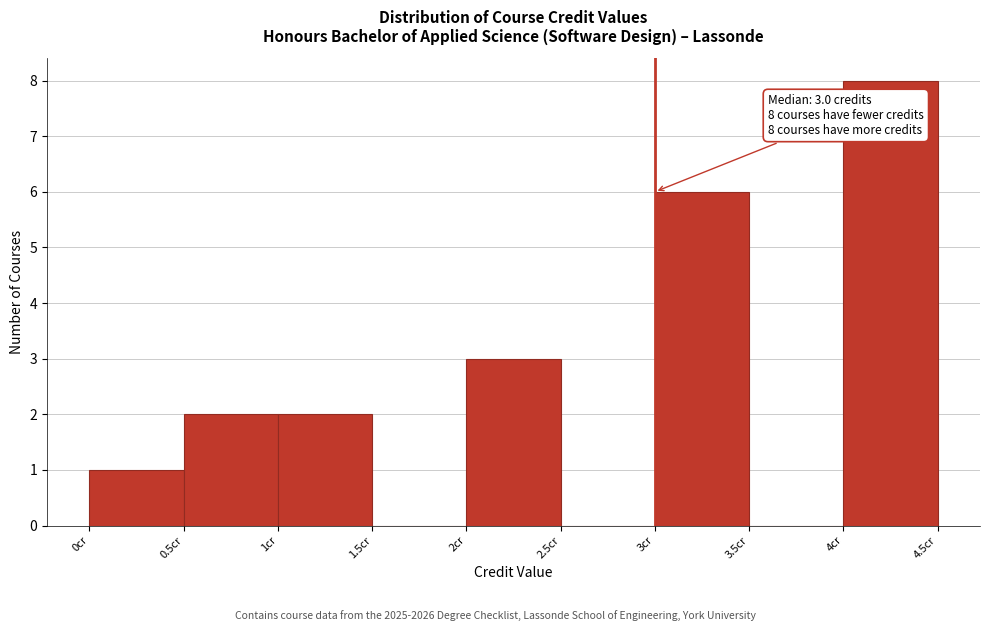

Which range on the x-axis has the tallest bar?

4.0 to 4.5